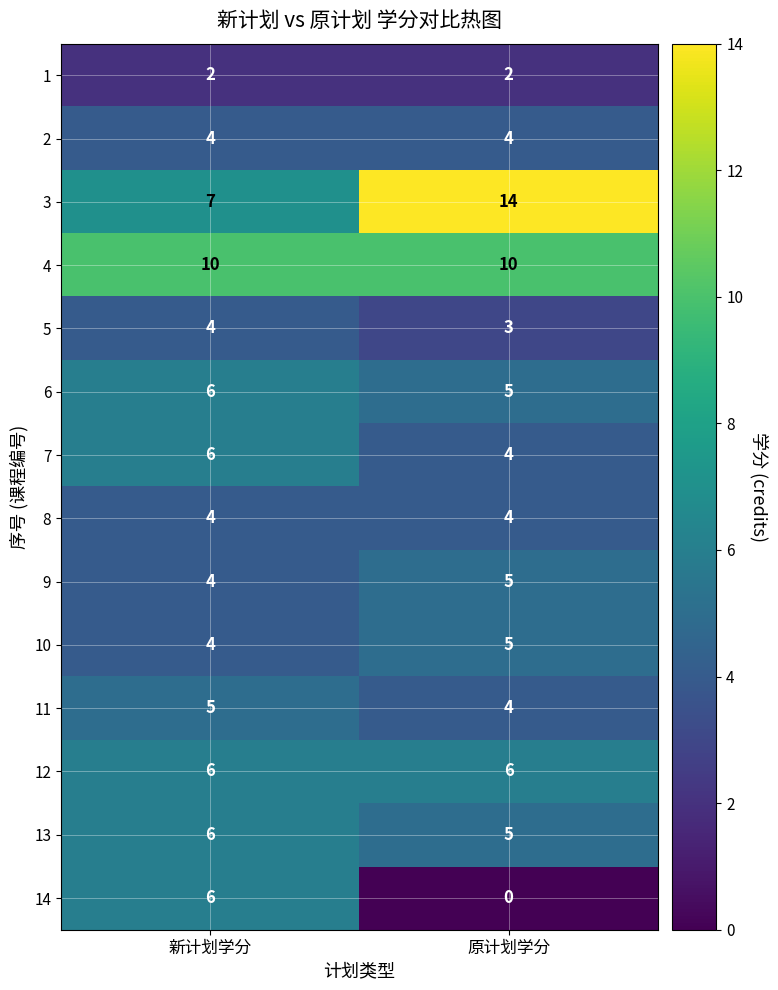

Is it true that 2 equals 4 at 原计划学分?

True